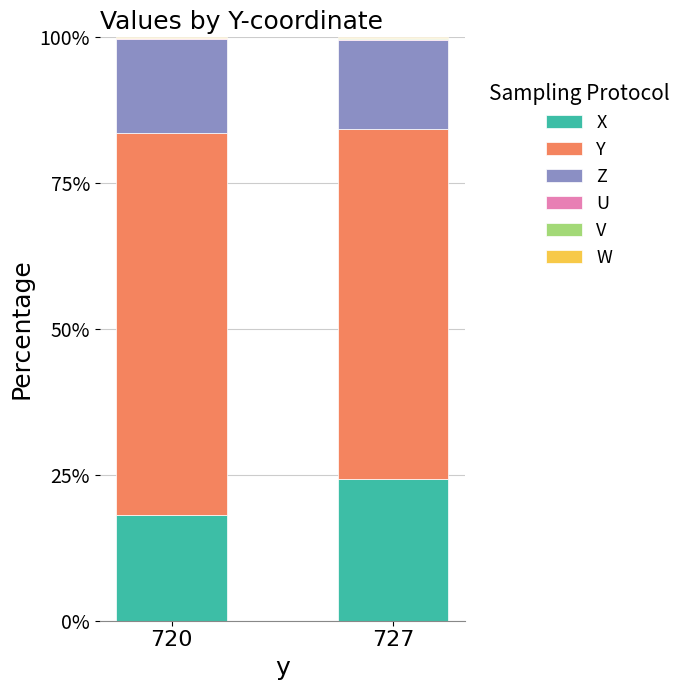

True or false: X has a value of 24.3 at 727.

True